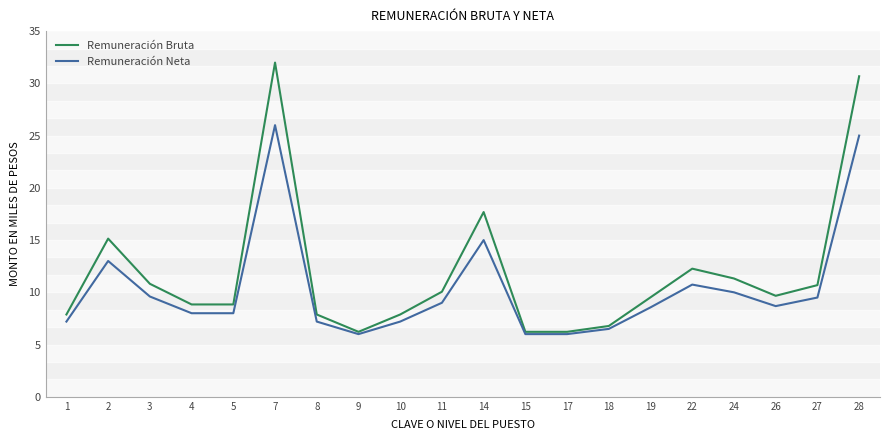

What is the sum of the Remuneración Neta values at 28 and 17?

31000.0